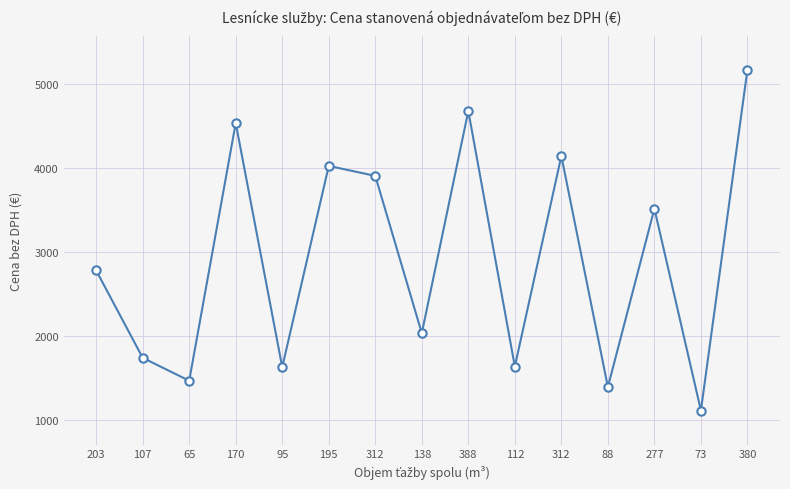

Where is the data nearest to the value 3140?

203